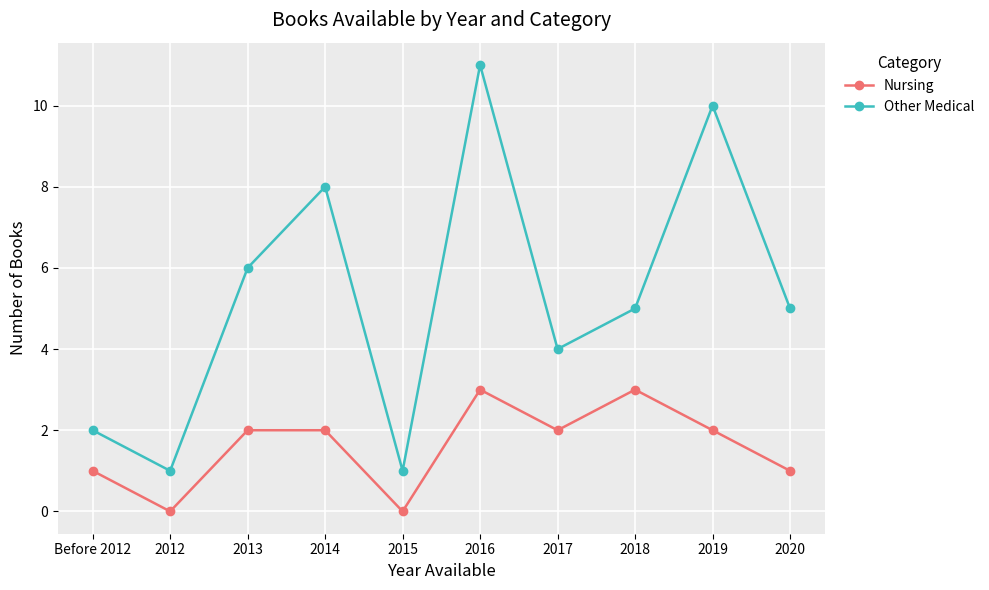

Rank the series by their average value, from lowest to highest.

Nursing, Other Medical